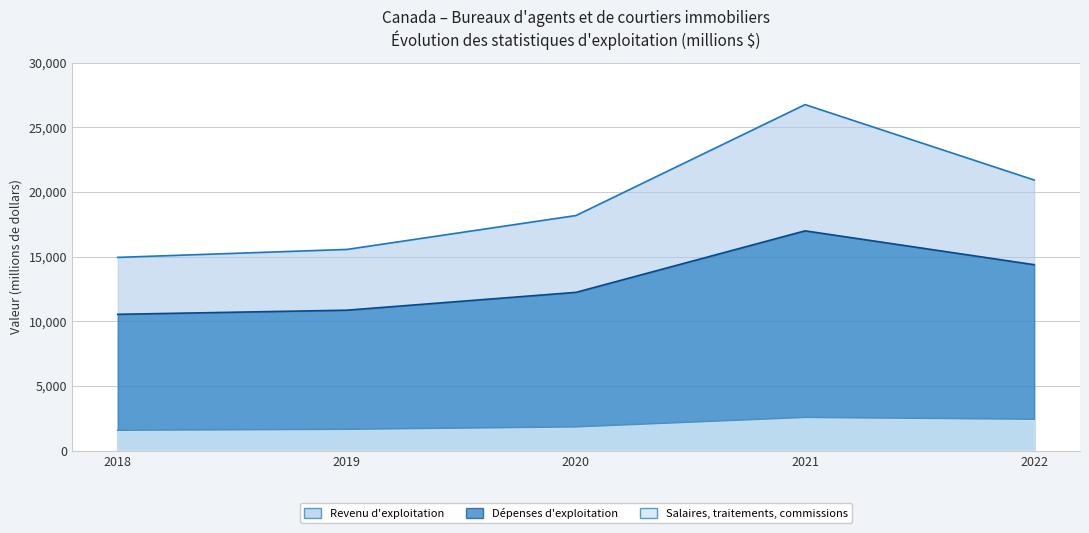

Rank the categories by Salaires, traitements, commissions value from highest to lowest.

2021, 2022, 2020, 2019, 2018